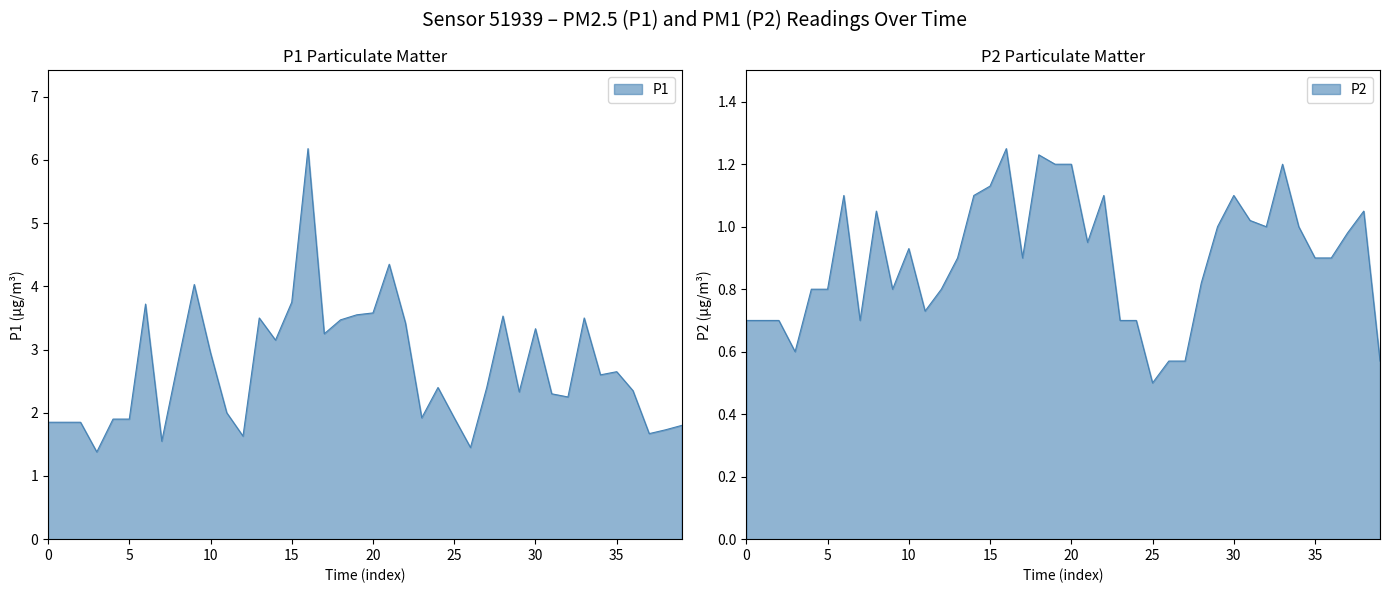

True or false: P2 and P1 intersect in this chart.

False